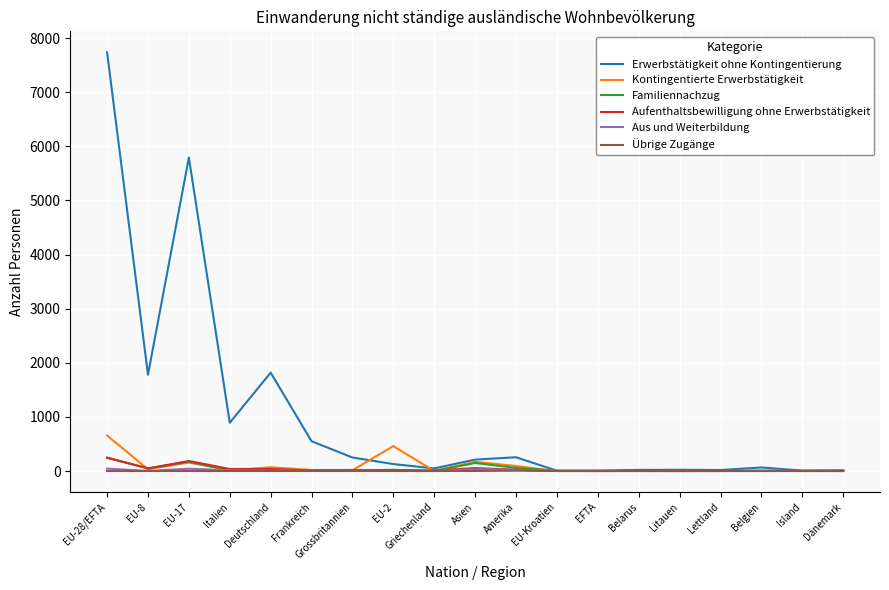

Which series has the largest range (max minus min)?

Erwerbstätigkeit ohne Kontingentierung